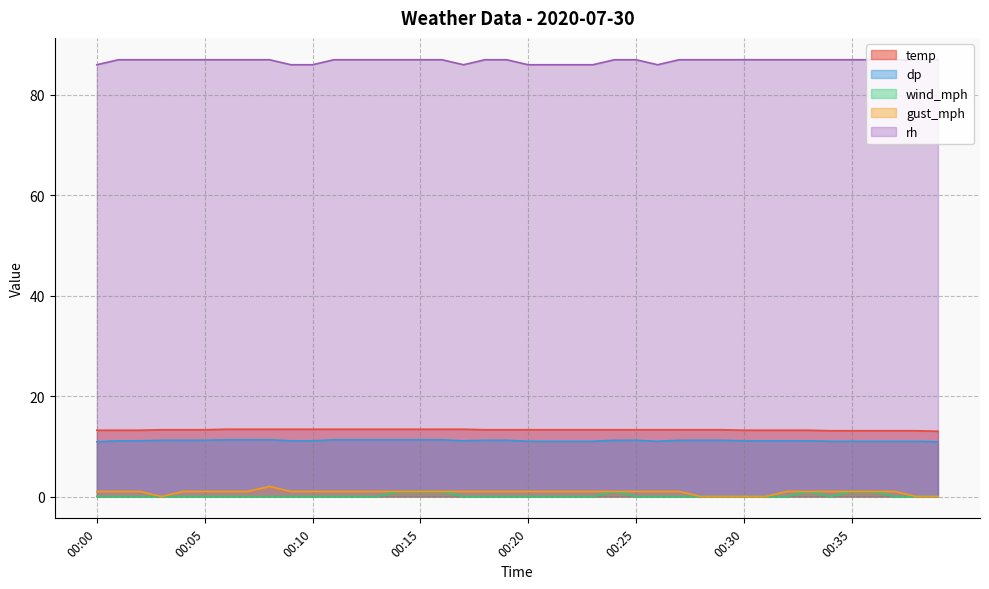

True or false: wind_mph and rh intersect in this chart.

False